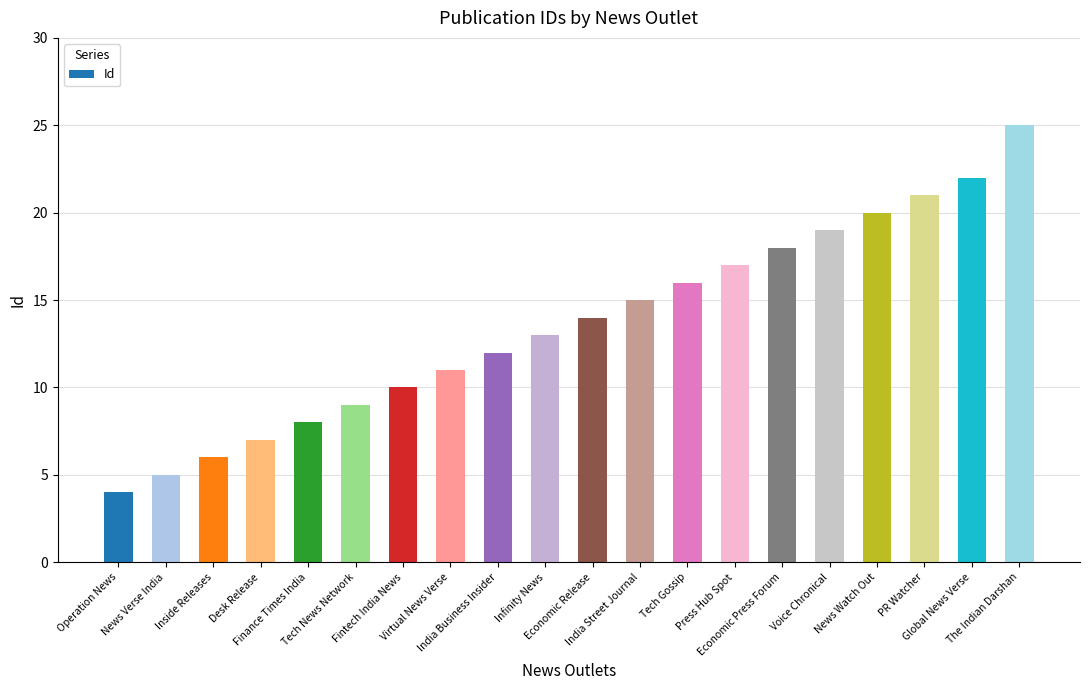

List the labels in order of value, smallest first.

Operation News, News Verse India, Inside Releases, Desk Release, Finance Times India, Tech News Network, Fintech India News, Virtual News Verse, India Business Insider, Infinity News, Economic Release, India Street Journal, Tech Gossip, Press Hub Spot, Economic Press Forum, Voice Chronical, News Watch Out, PR Watcher, Global News Verse, The Indian Darshan